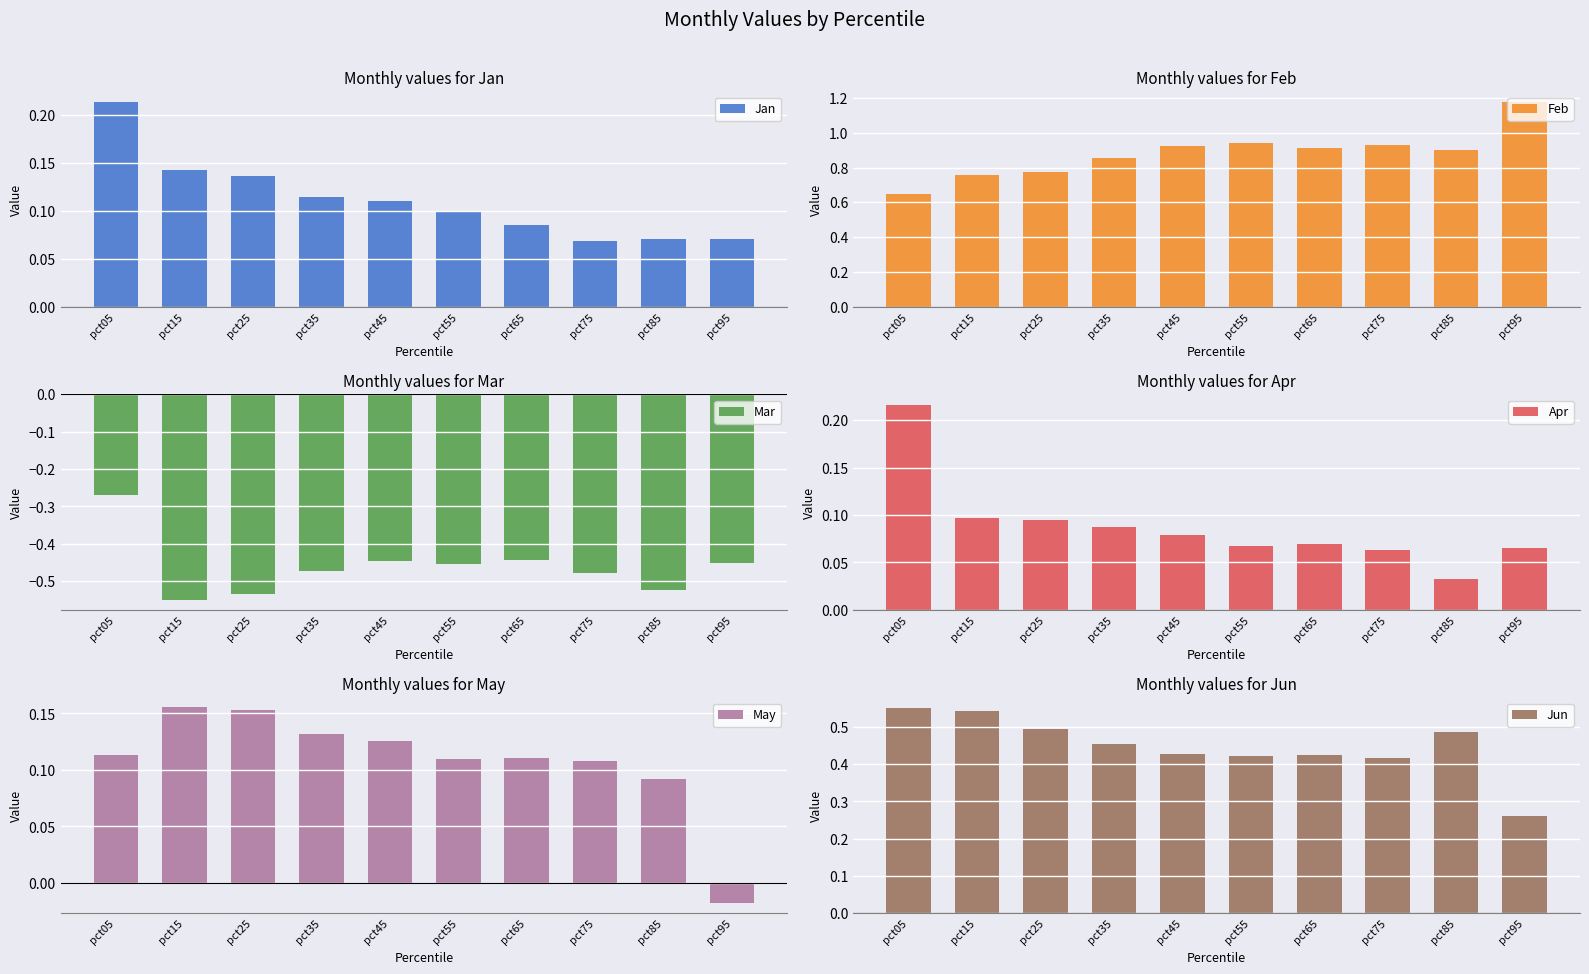

Which category has the lowest value in the May series?

pct95